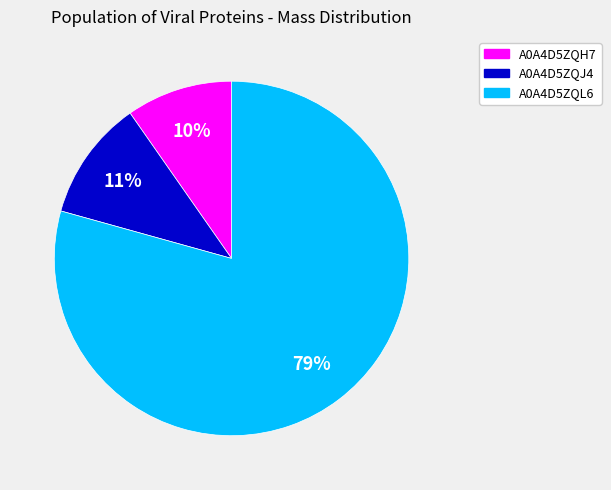

Do A0A4D5ZQL6 and A0A4D5ZQH7 together represent more than half of the pie?

Yes